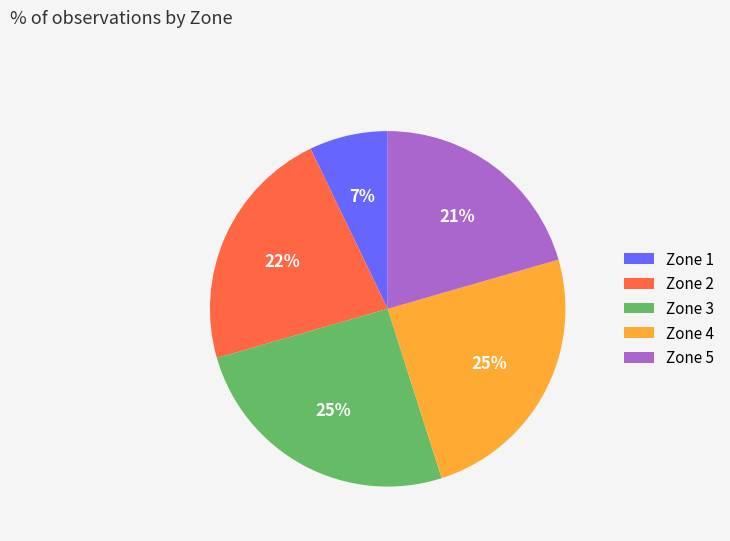

Between Zone 3 and Zone 1, which is larger?

Zone 3